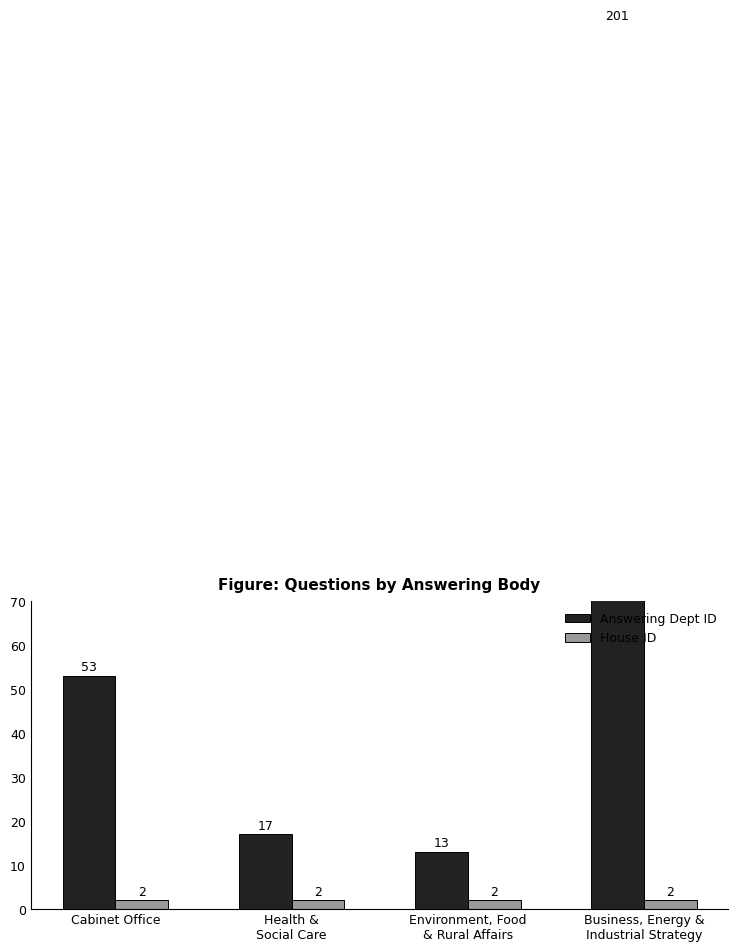

What is the minimum value for House ID?

2